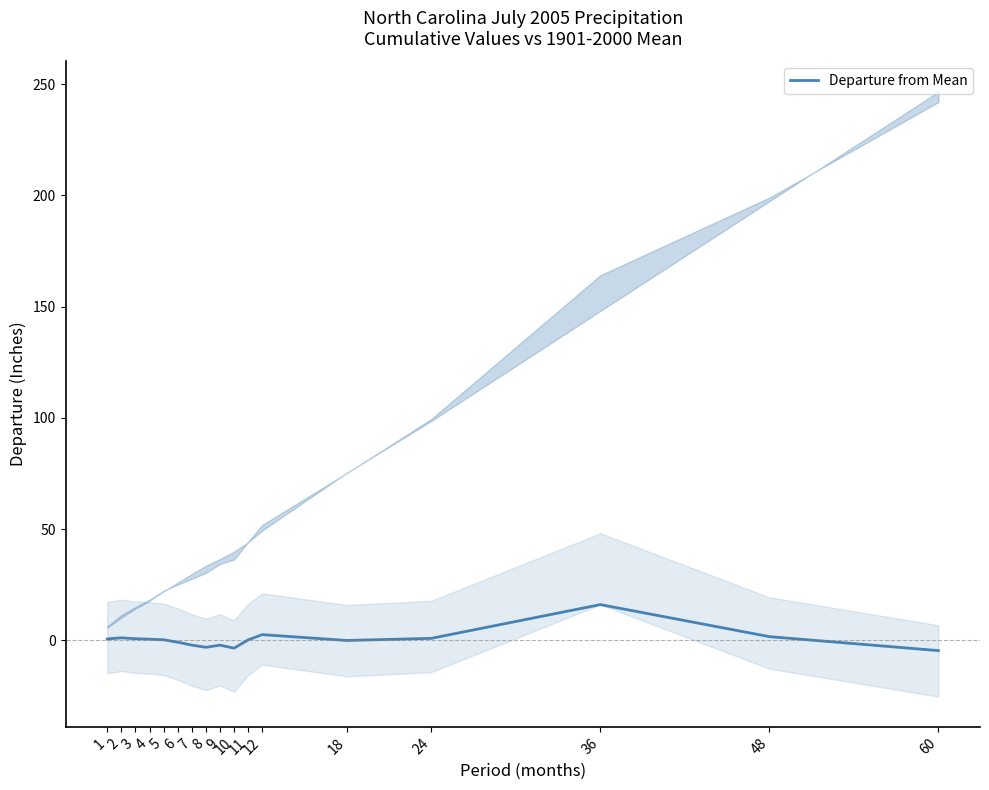

How many values are below zero?

7